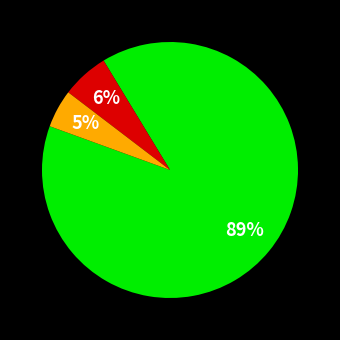

Is there a majority slice in this chart?

Yes